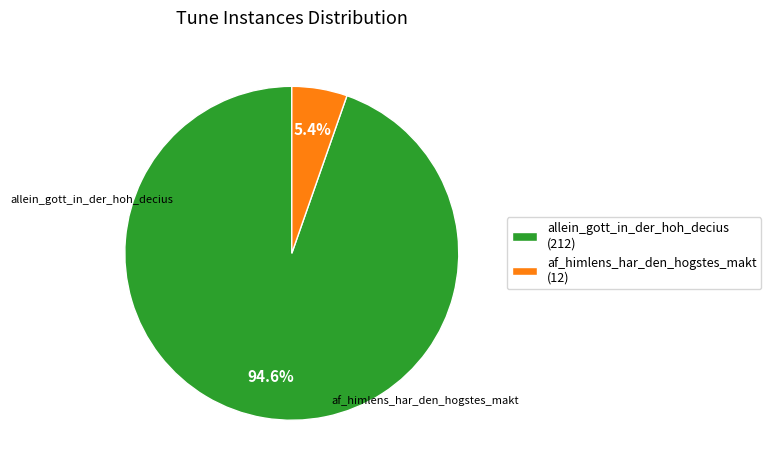

Is af_himlens_har_den_hogstes_makt the majority of the pie?

No